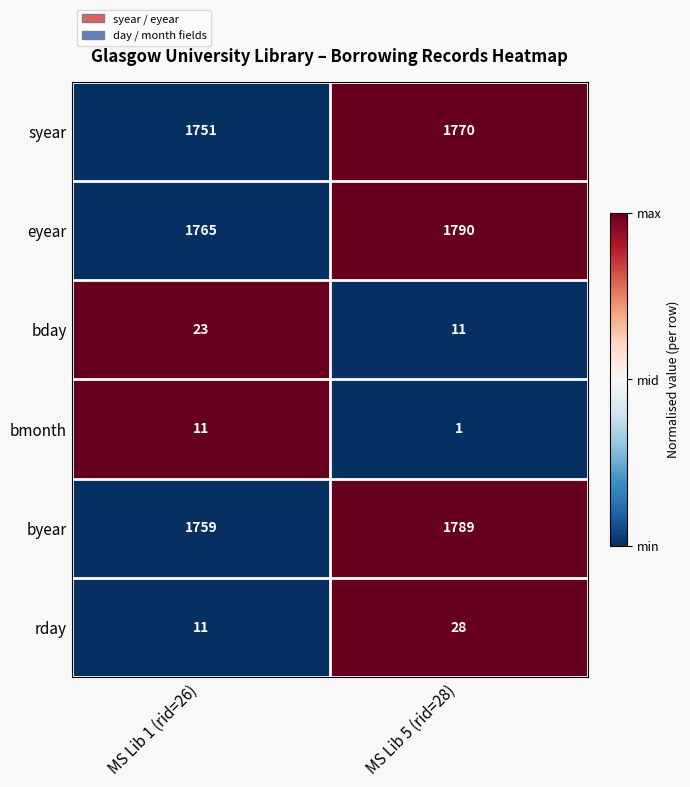

What is the difference between the highest and lowest values at MS Lib 1 (rid=26)?

1754